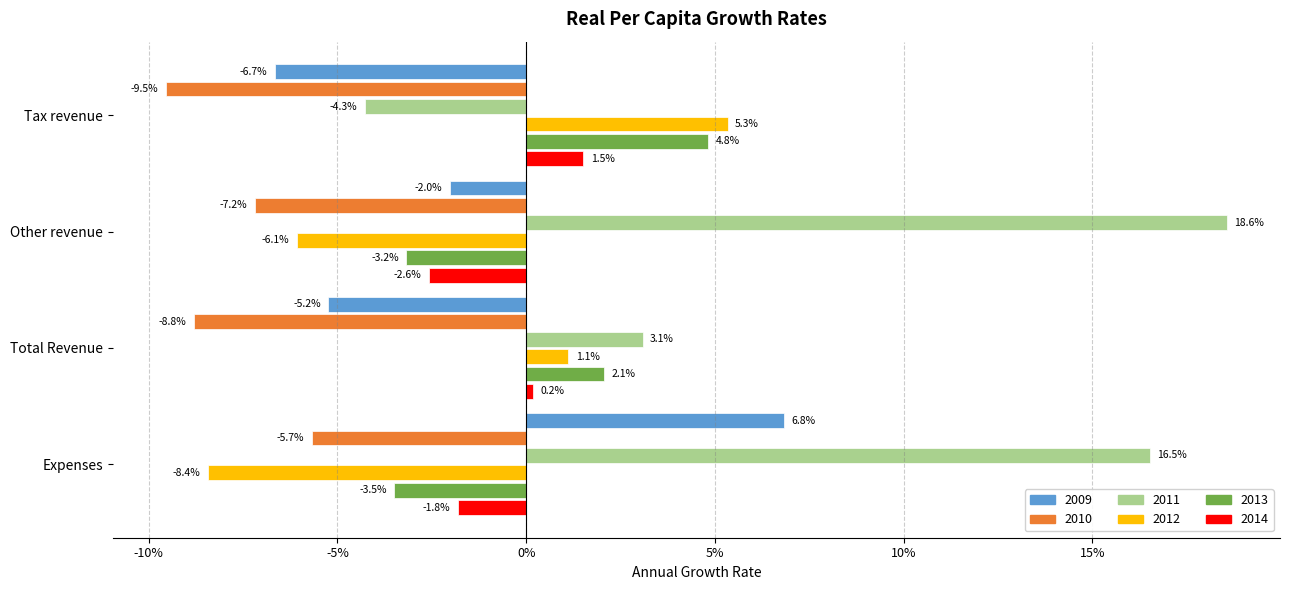

Which series has the largest total across all categories?

2011